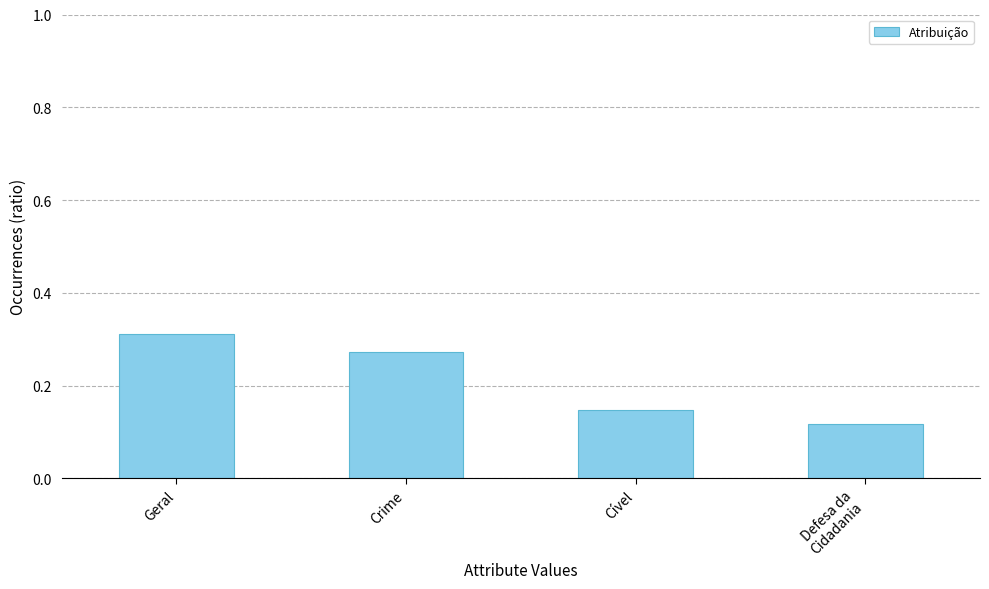

What is the label of the 4th bar from the right?

Geral